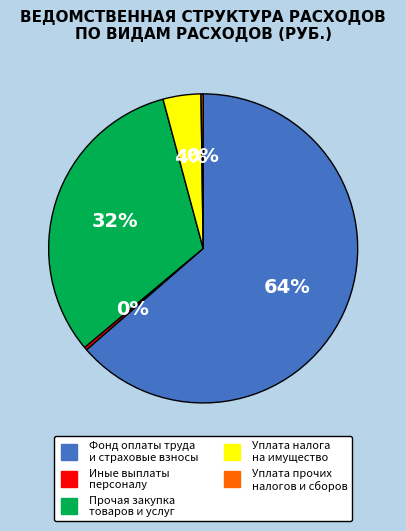

To the nearest percent, what is the average slice percentage?

20%